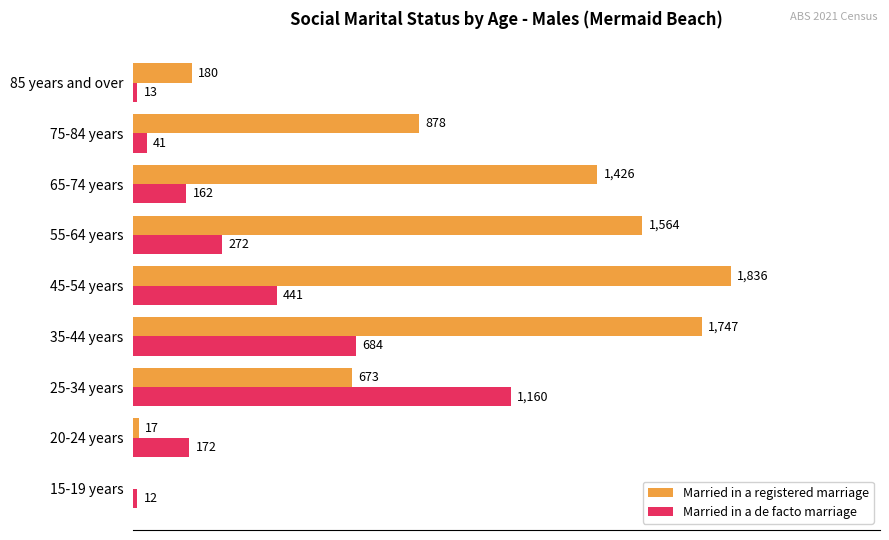

Which series has the largest total across all categories?

Married in a registered marriage